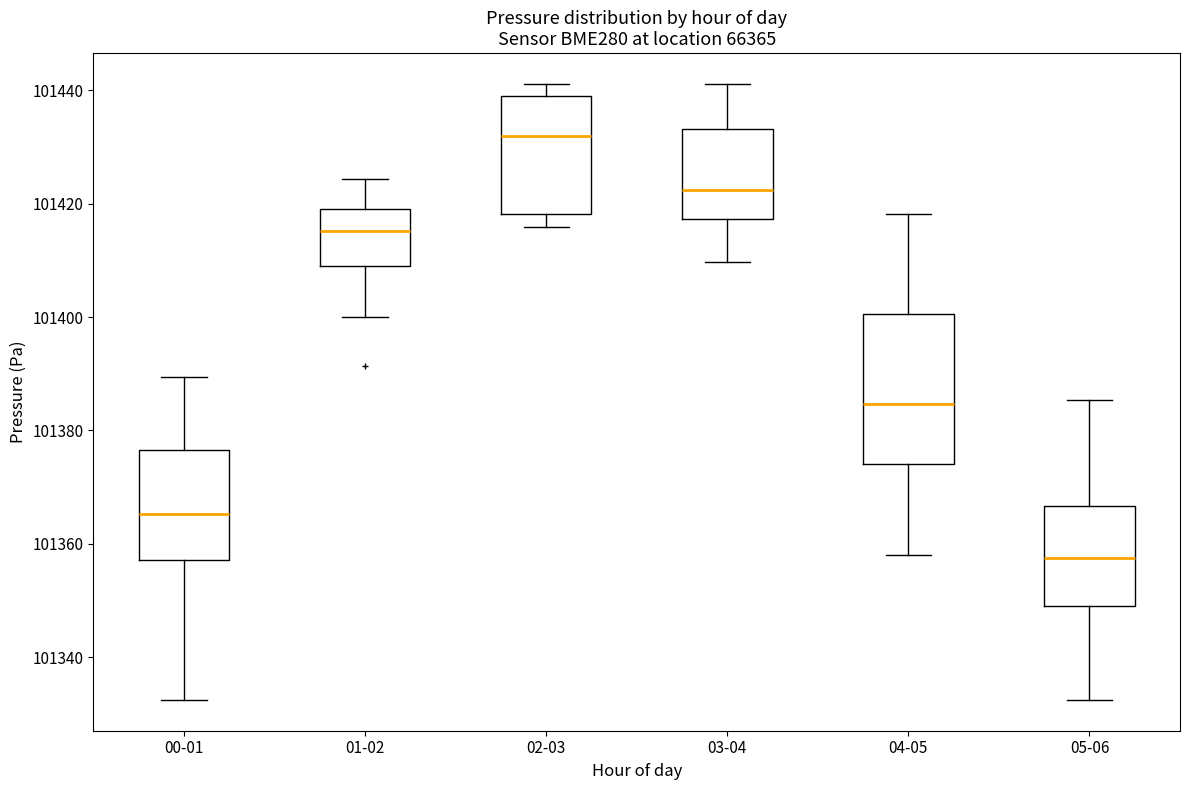

Which box is the tallest, from its lower edge to its upper edge?

04-05